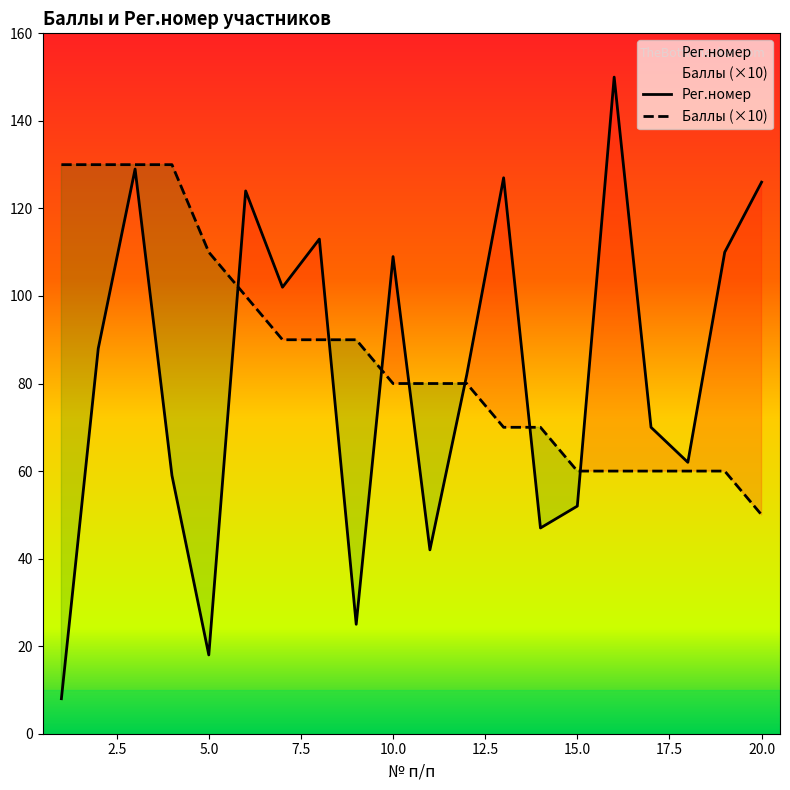

How many interior local valleys does the Рег.номер series have?

6